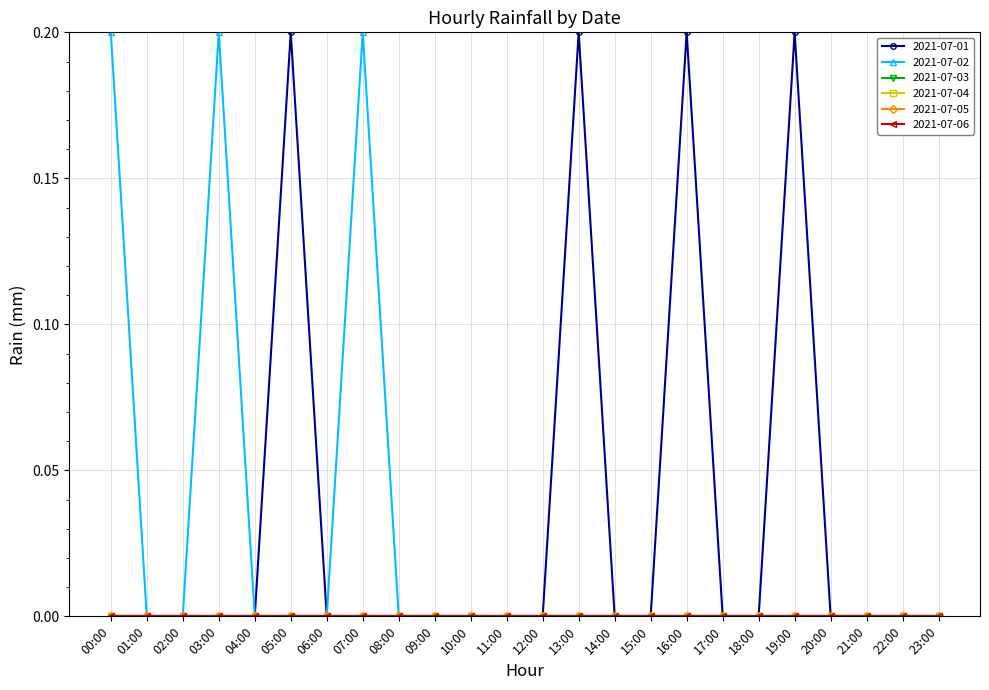

True or false: 2021-07-02 and 2021-07-03 cross at least once.

False